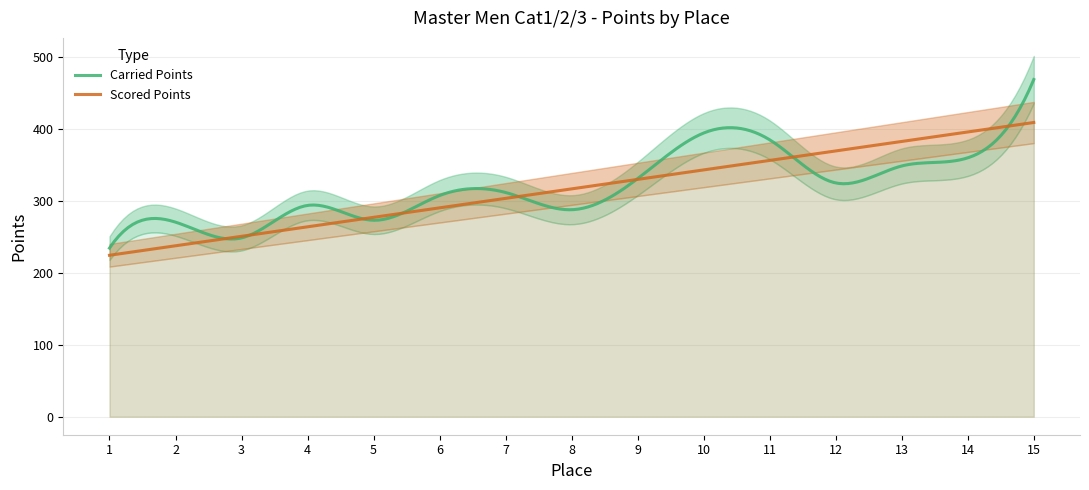

What is the value of the Carried Points point at the 2nd from the left?

270.3